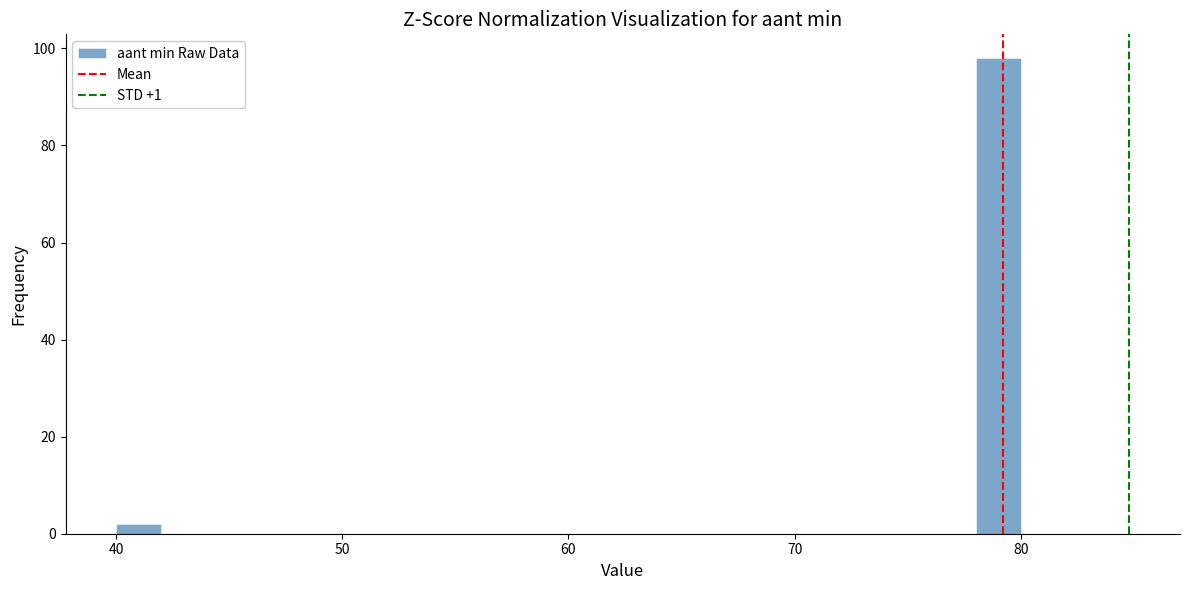

Around what value on the x-axis is the tallest bar? Give the approximate position of its centre, as read against the axis.

79